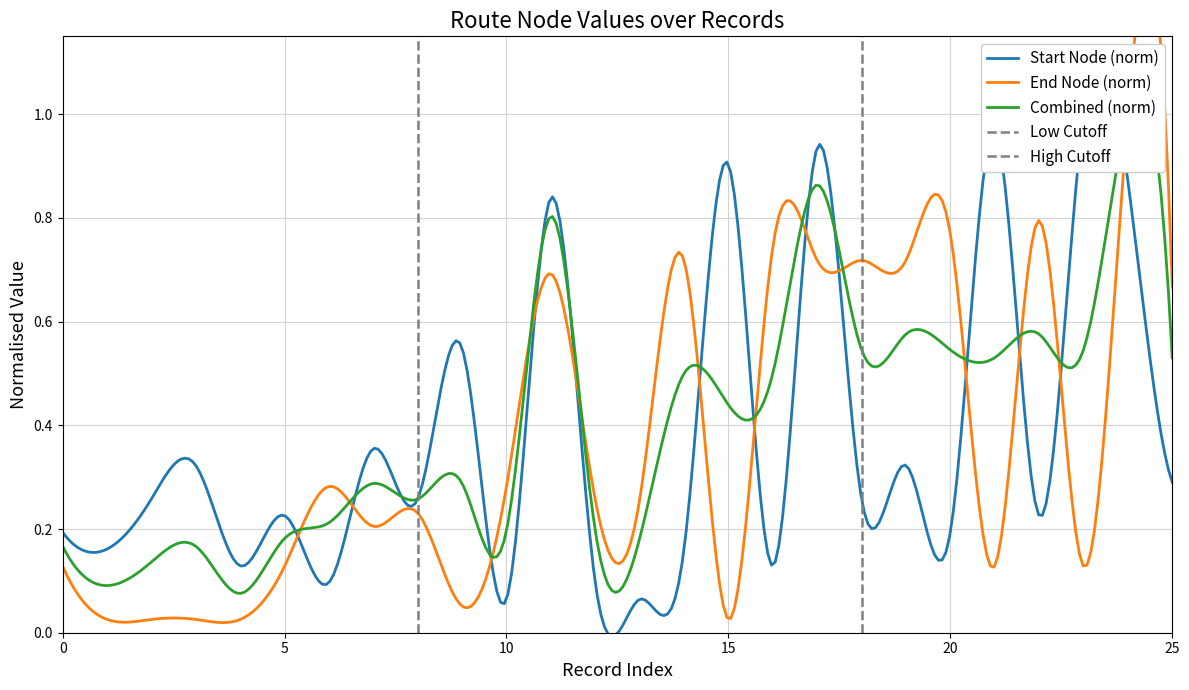

True or false: Flow and Type 0 intersect in this chart.

False